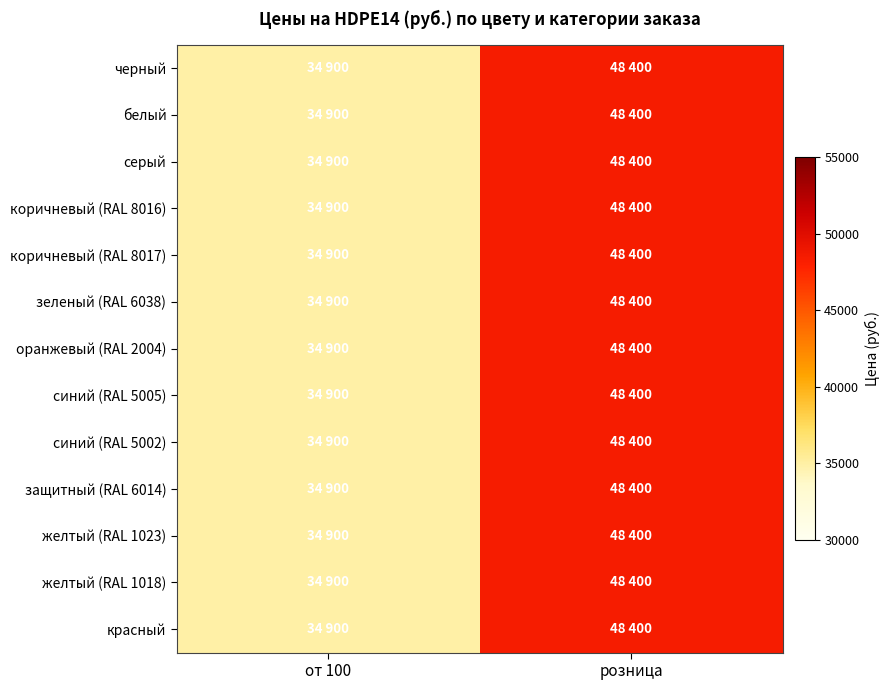

Between розница and от 100, which is larger?

розница